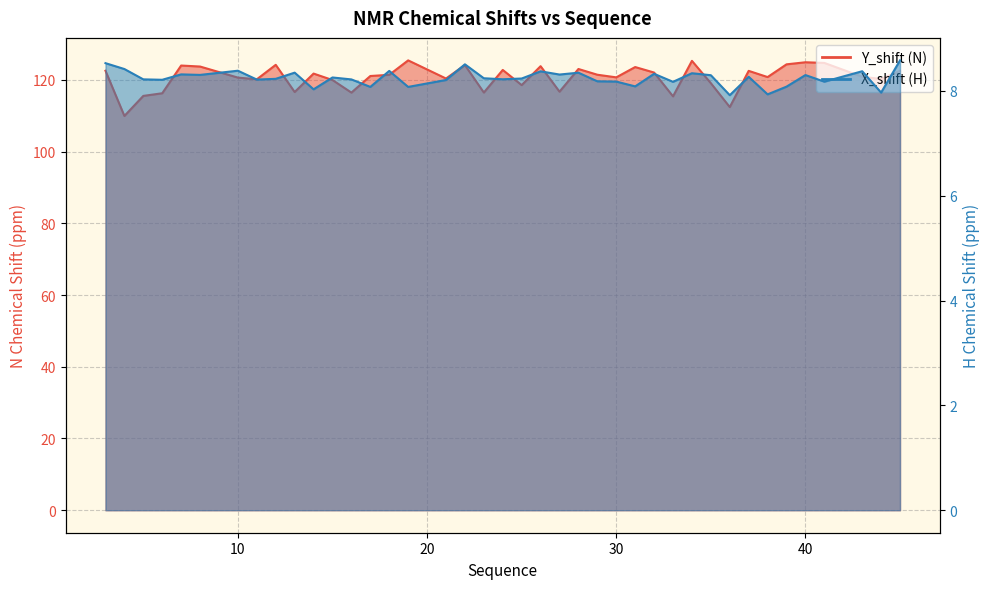

True or false: X_shift and Y_shift cross at least once.

False